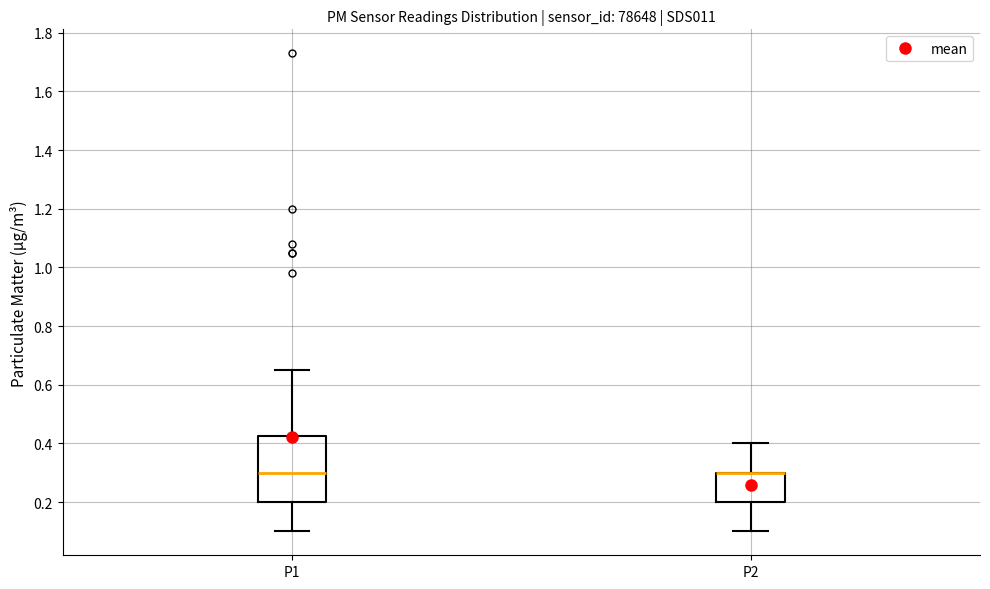

Comparing the boxes themselves (not the whiskers), which one is the tallest?

P1